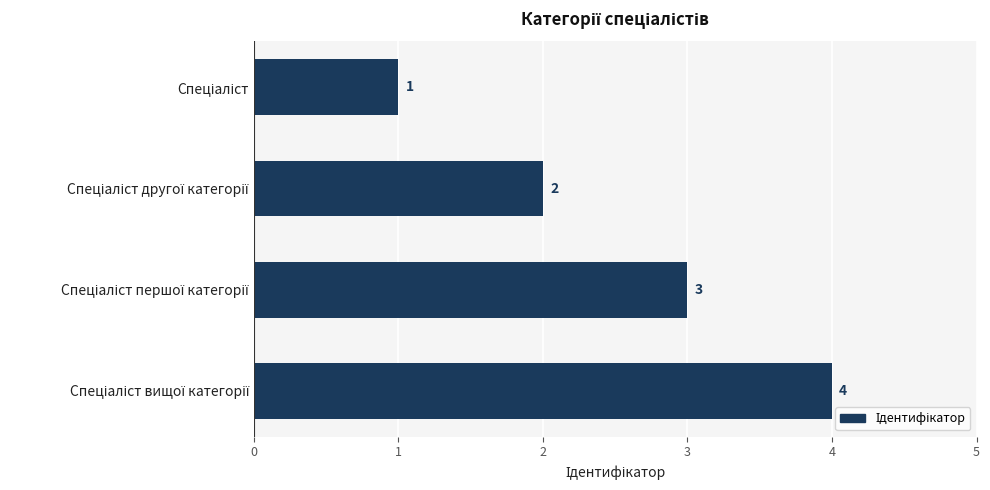

What is the greatest value displayed?

4